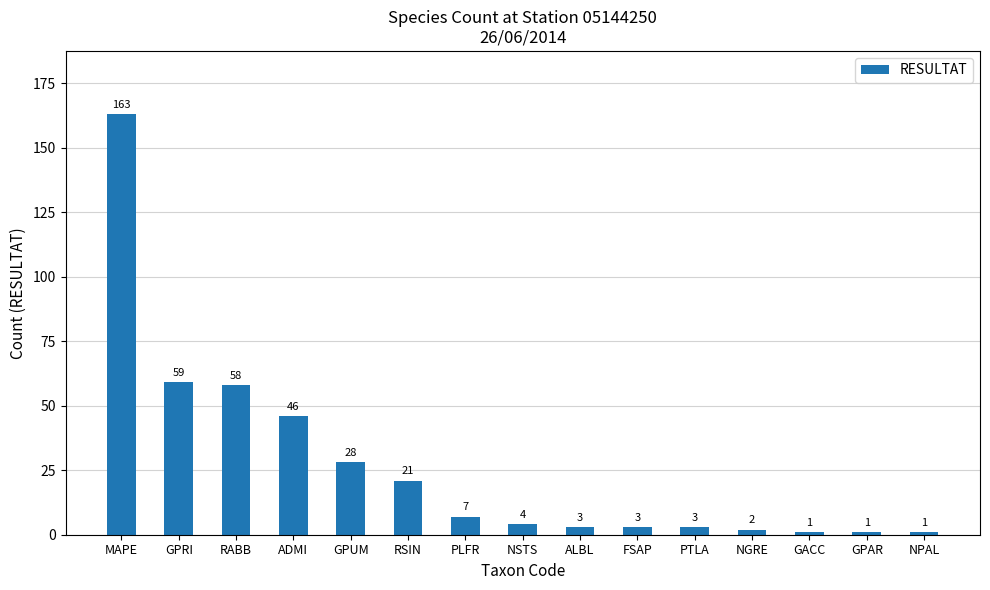

Does the chart contain any negative values?

No